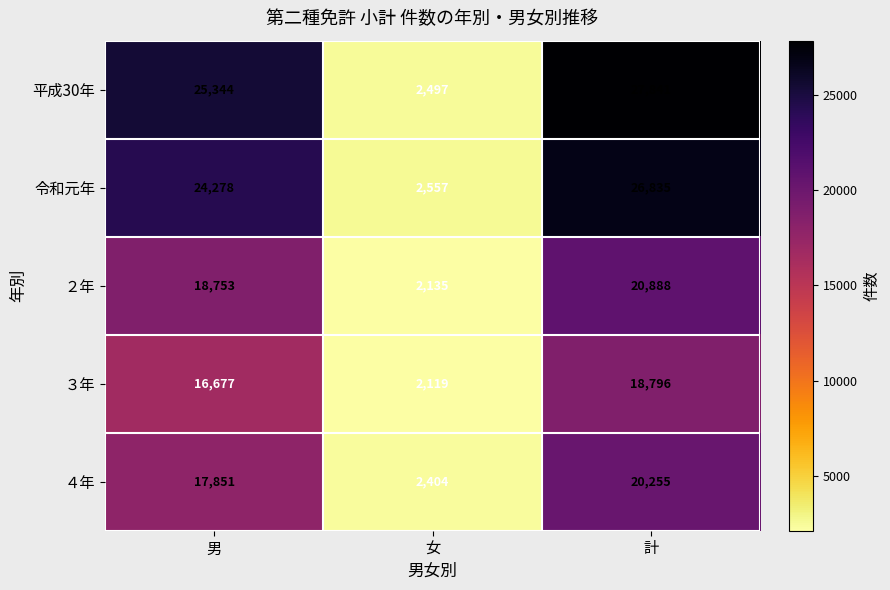

Which category has the highest value in the 令和元年 series?

計